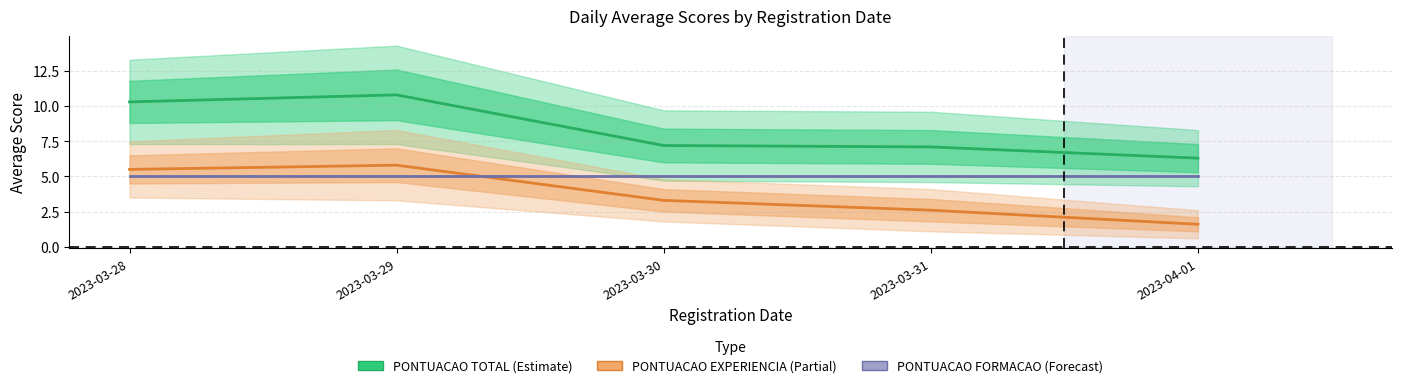

Rank the series by their maximum value, from highest to lowest.

PONTUACAO TOTAL NA PRIMEIRA ETAPA, PONTUACAO EXPERIENCIA, PONTUACAO FORMACAO